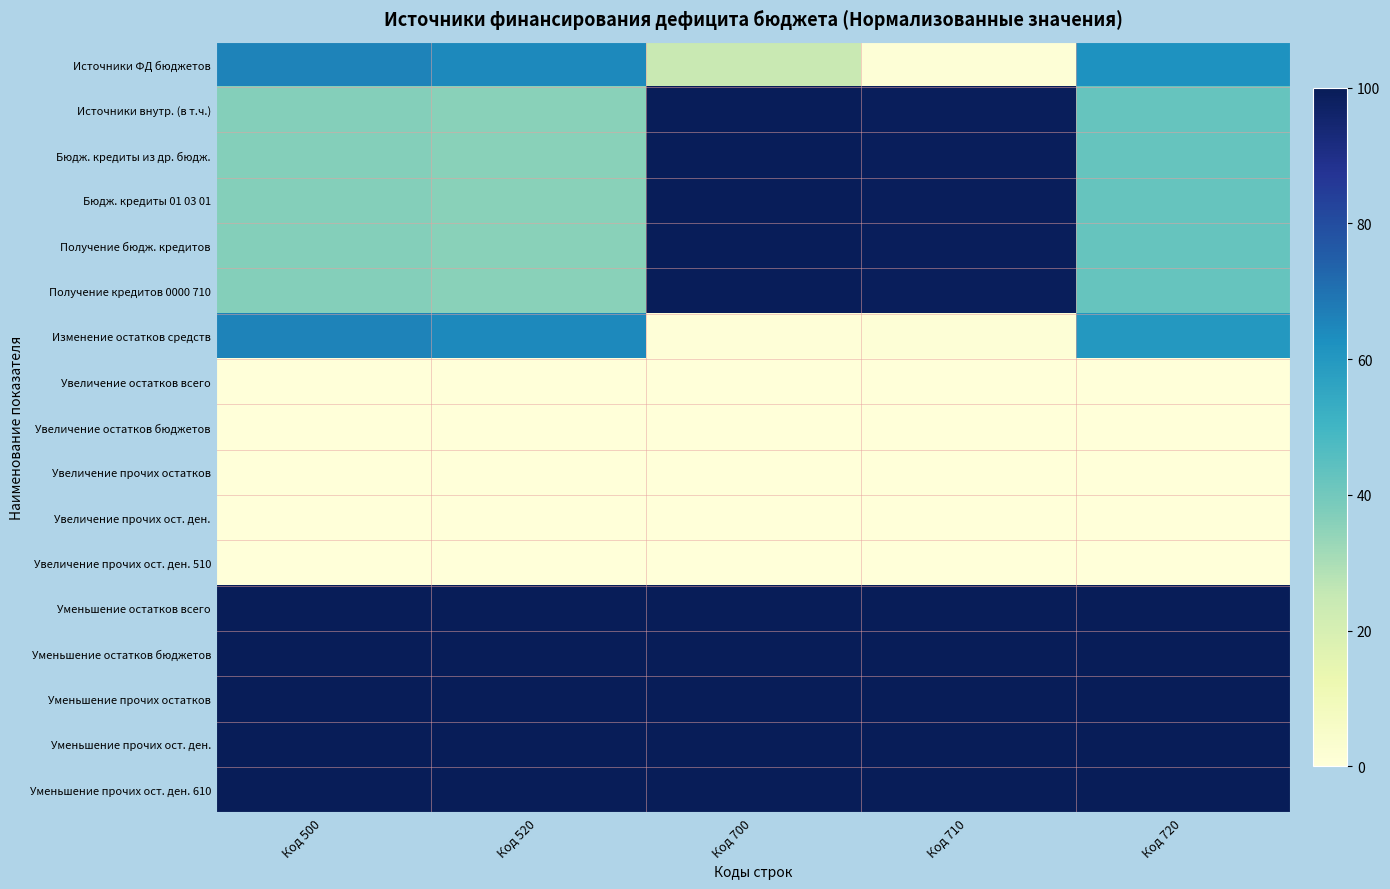

Reading left to right, extract all data points from this chart.

Источники ФД бюджетов: Код 500=66.0	Код 520=64.3	Код 700=24.4	Код 710=1.1	Код 720=62.1
Источники внутр. (в т.ч.): Код 500=36.5	Код 520=35.7	Код 700=99.3	Код 710=98.9	Код 720=42.4
Бюдж. кредиты из др. бюдж.: Код 500=36.5	Код 520=35.7	Код 700=99.3	Код 710=98.9	Код 720=42.4
Бюдж. кредиты 01 03 01: Код 500=36.5	Код 520=35.7	Код 700=99.3	Код 710=98.9	Код 720=42.4
Получение бюдж. кредитов: Код 500=36.5	Код 520=35.7	Код 700=99.3	Код 710=98.9	Код 720=42.4
Получение кредитов 0000 710: Код 500=36.5	Код 520=35.7	Код 700=99.3	Код 710=98.9	Код 720=42.4
Изменение остатков средств: Код 500=66.0	Код 520=64.3	Код 700=0.7	Код 710=1.1	Код 720=59.9
Увеличение остатков всего: Код 500=0.0	Код 520=0.0	Код 700=0.0	Код 710=0.0	Код 720=0.0
Увеличение остатков бюджетов: Код 500=0.0	Код 520=0.0	Код 700=0.0	Код 710=0.0	Код 720=0.0
Увеличение прочих остатков: Код 500=0.0	Код 520=0.0	Код 700=0.0	Код 710=0.0	Код 720=0.0
Увеличение прочих ост. ден.: Код 500=0.0	Код 520=0.0	Код 700=0.0	Код 710=0.0	Код 720=0.0
Увеличение прочих ост. ден. 510: Код 500=0.0	Код 520=0.0	Код 700=0.0	Код 710=0.0	Код 720=0.0
Уменьшение остатков всего: Код 500=100.0	Код 520=100.0	Код 700=100.0	Код 710=100.0	Код 720=100.0
Уменьшение остатков бюджетов: Код 500=100.0	Код 520=100.0	Код 700=100.0	Код 710=100.0	Код 720=100.0
Уменьшение прочих остатков: Код 500=100.0	Код 520=100.0	Код 700=100.0	Код 710=100.0	Код 720=100.0
Уменьшение прочих ост. ден.: Код 500=100.0	Код 520=100.0	Код 700=100.0	Код 710=100.0	Код 720=100.0
Уменьшение прочих ост. ден. 610: Код 500=100.0	Код 520=100.0	Код 700=100.0	Код 710=100.0	Код 720=100.0